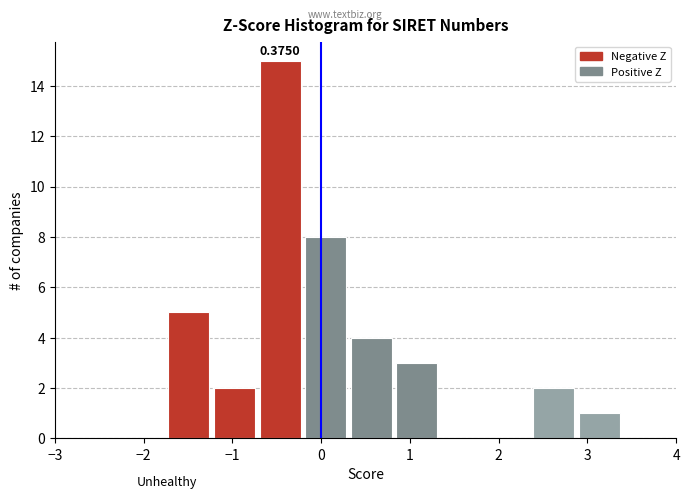

Over which range of the x-axis is the bar tallest?

-0.7 to -0.2